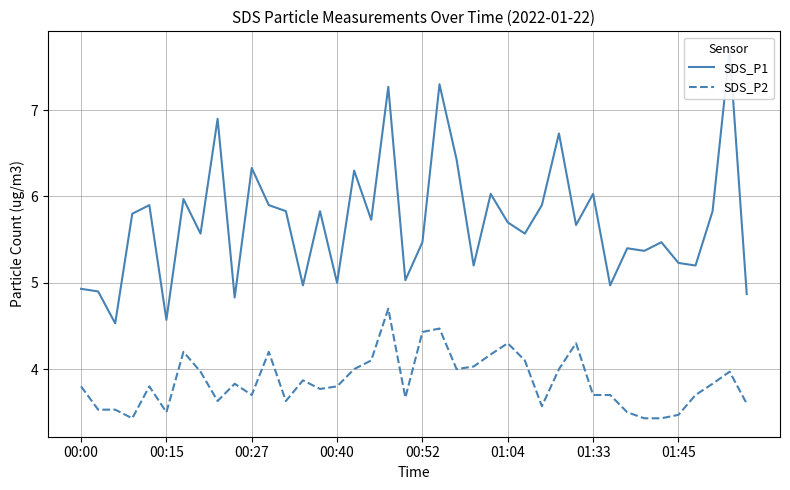

True or false: SDS_P2 and SDS_P1 intersect in this chart.

False